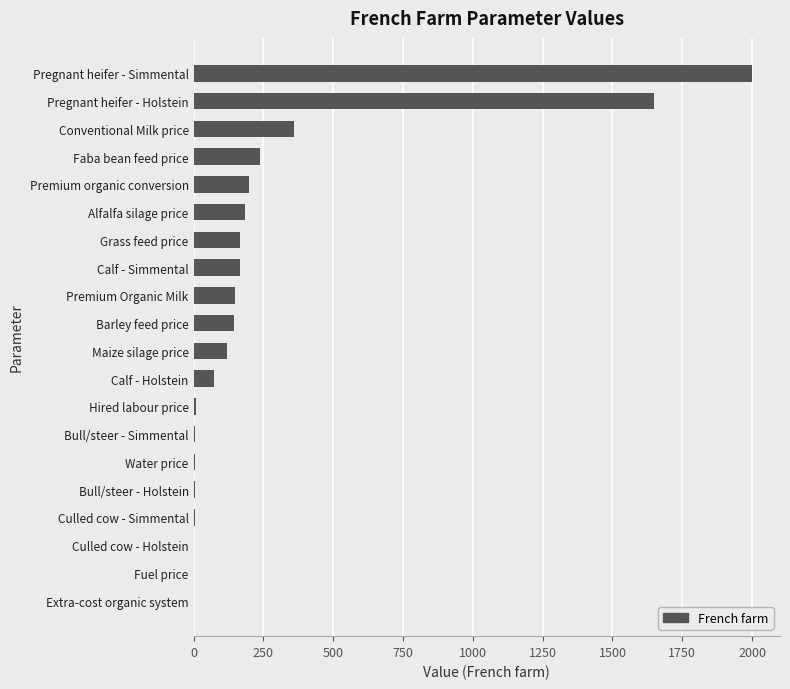

Approximately how many times larger is the value at Calf - Holstein compared to Premium Organic Milk?

0.5